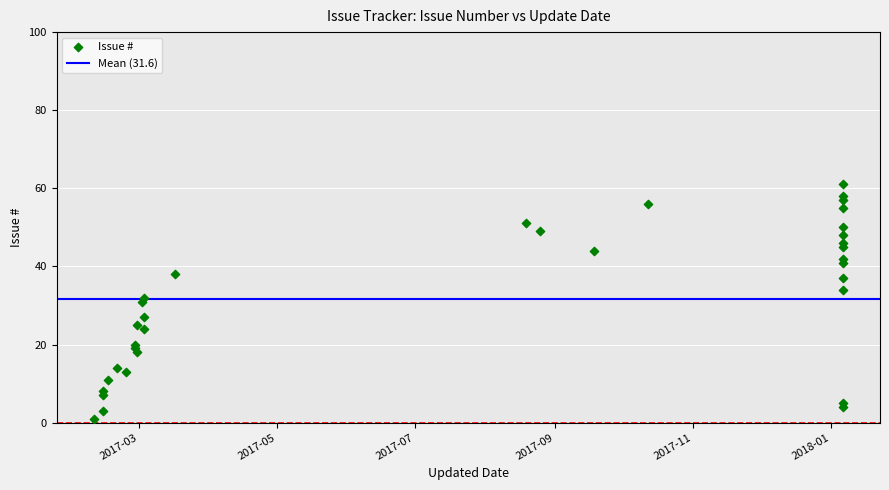

What is the range of X values (max minus min)?

331